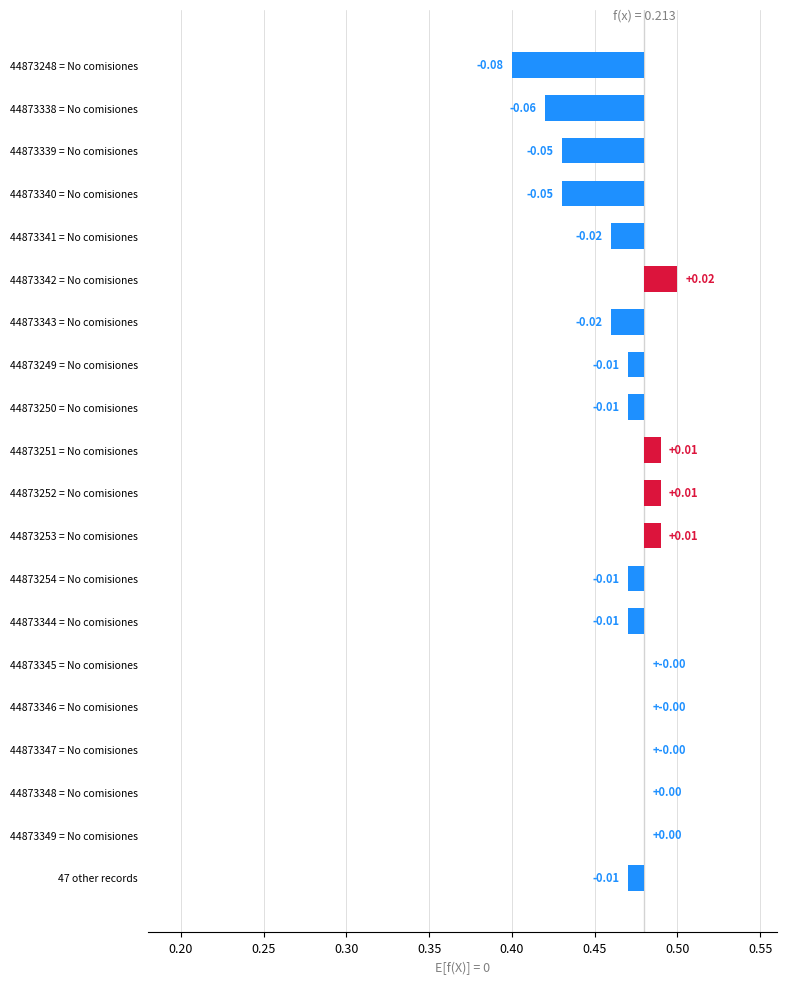

The chart shows a value of 0.0 at 44873348 = No comisiones. True or false?

False